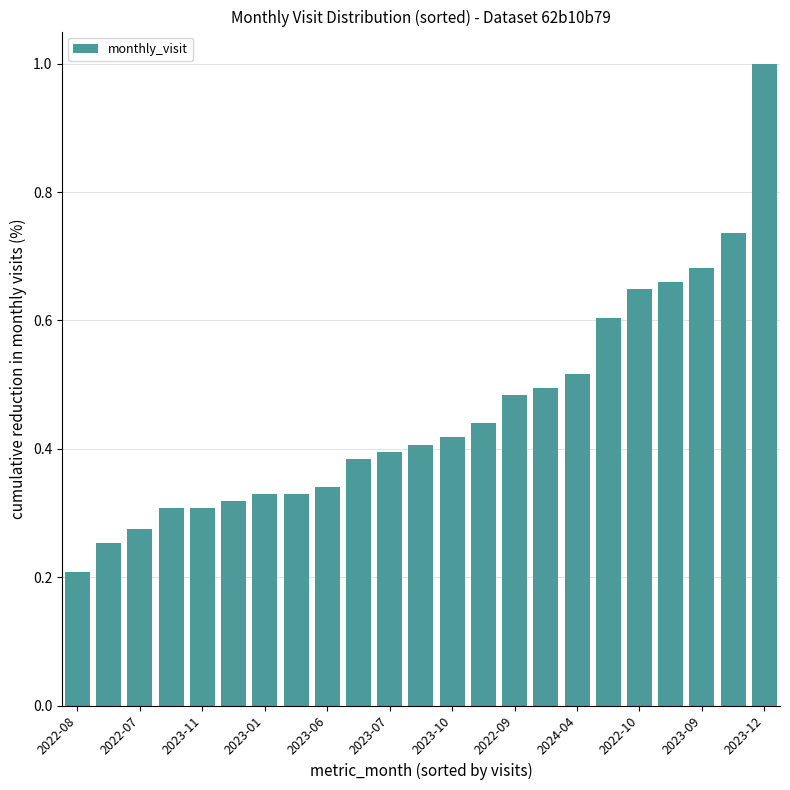

What is the difference between the maximum and minimum values?

0.8